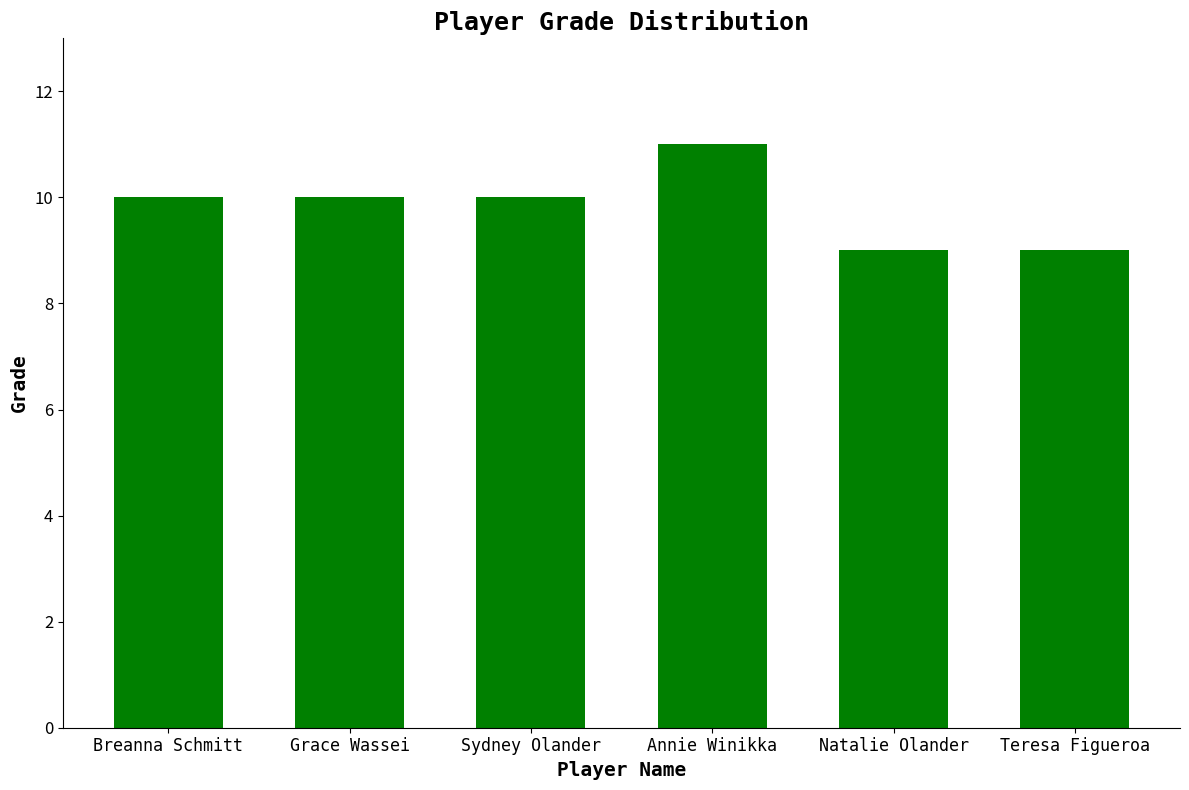

What is the label of the 5th bar from the right?

Grace Wassei